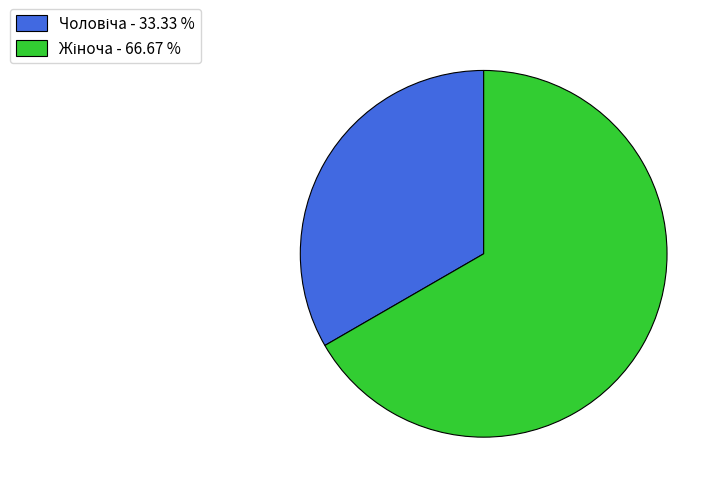

Count the number of slices in the pie.

2